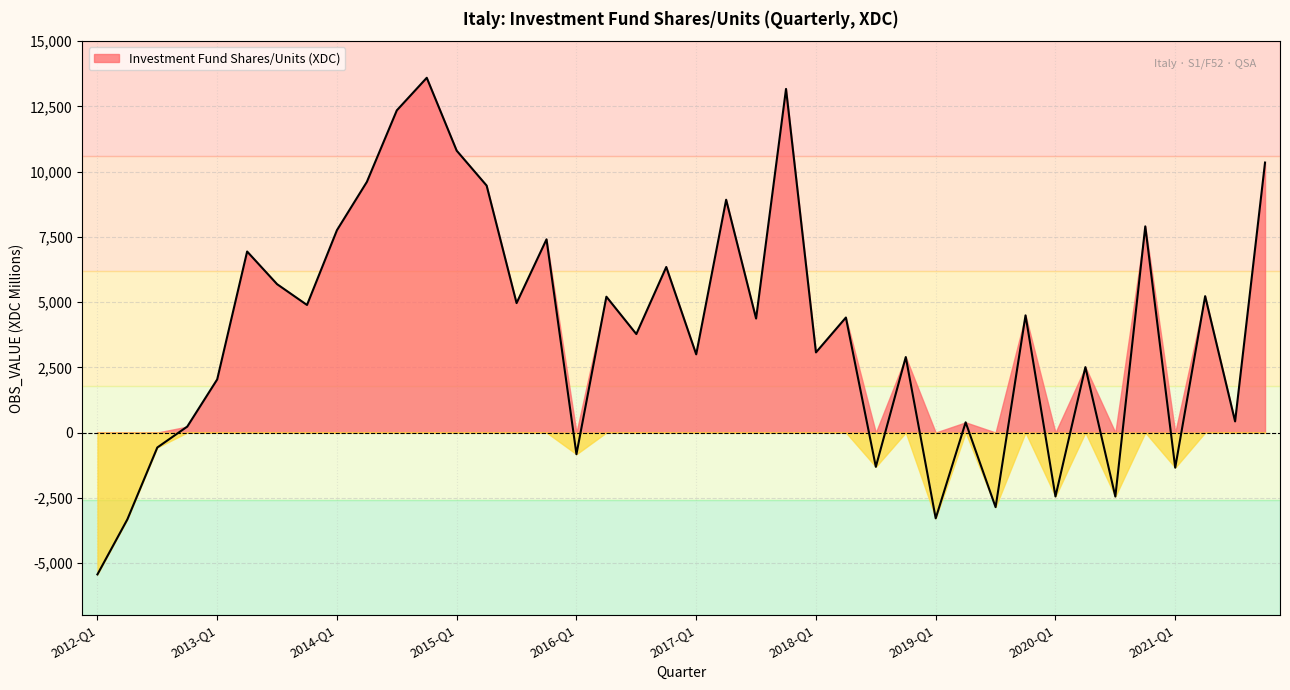

Where is the first local maximum?

2013-Q2